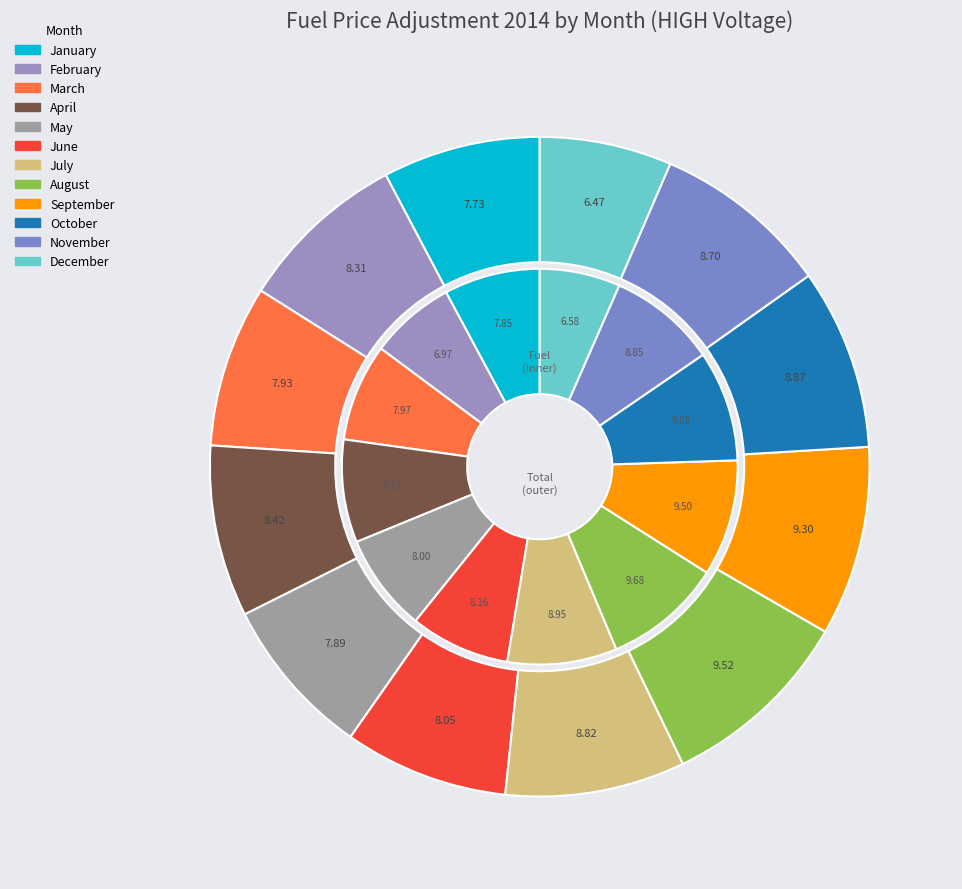

Does any single category account for the majority?

No